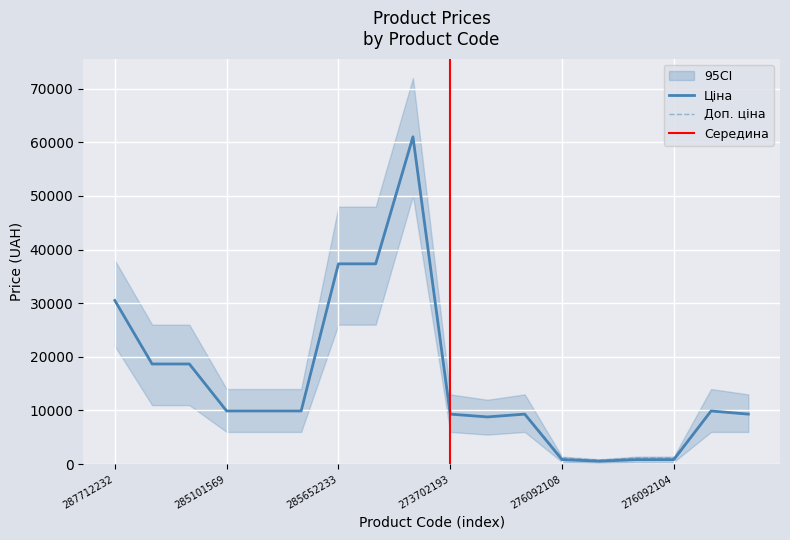

Which series changed the most between 285102219 and 273702128?

Ціна